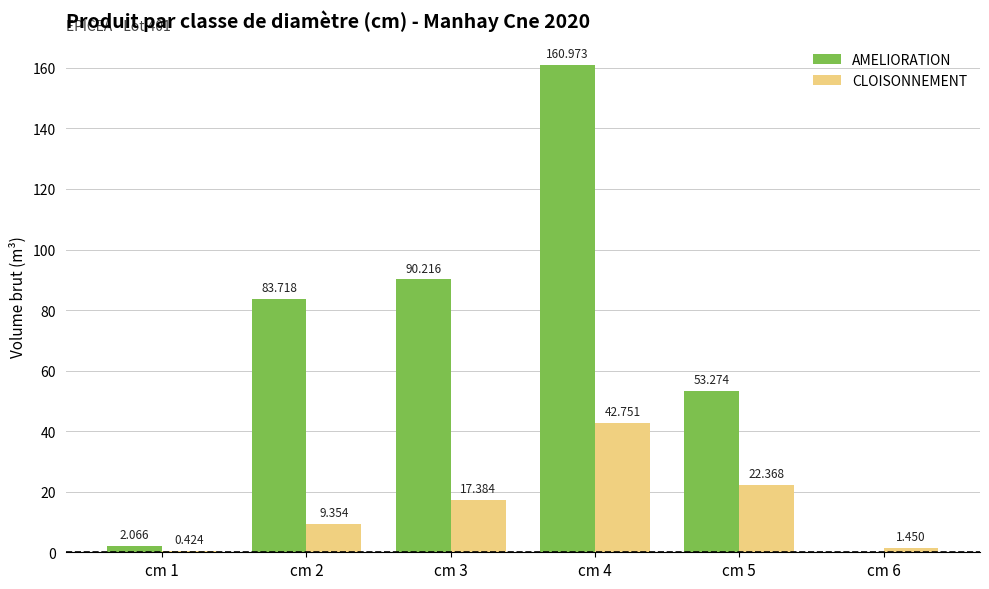

Which series changed the most between cm 1 and cm 5?

AMELIORATION